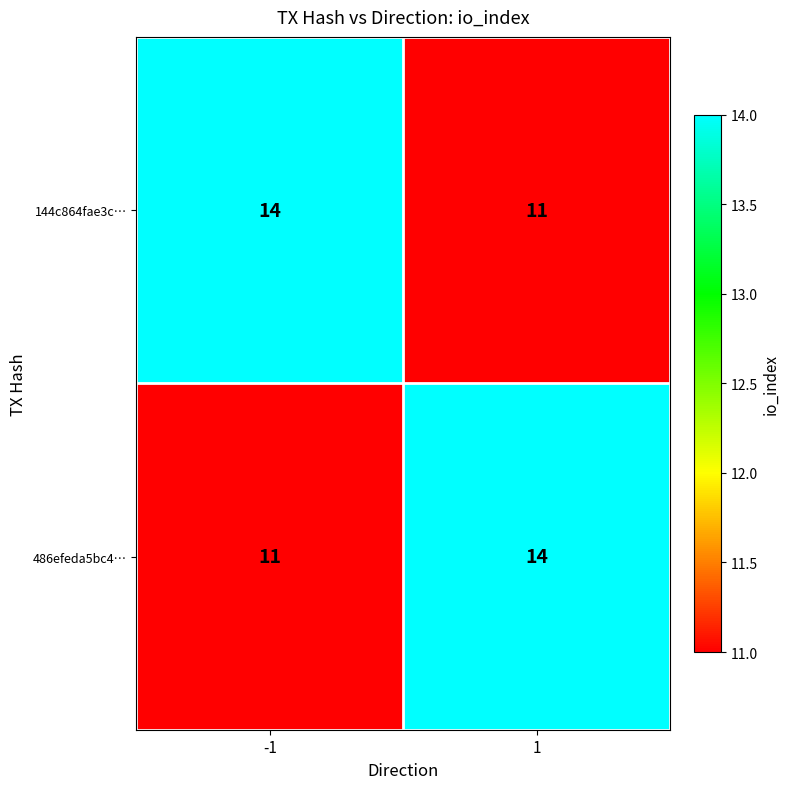

Read the 486efeda5bc4… value at 1.

14